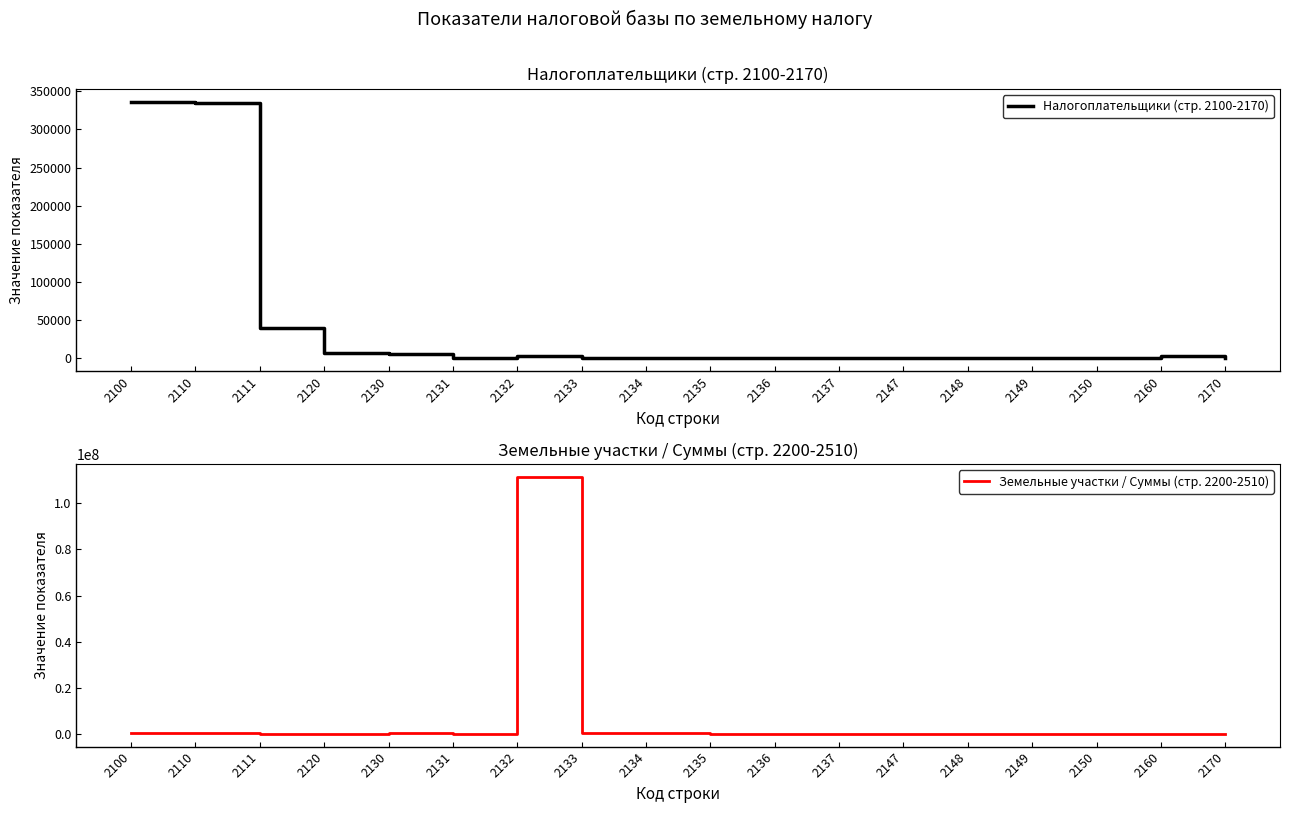

Reading left to right, list all the values displayed in this chart.

Налогоплательщики (стр. 2100-2170): 336471	334709	39236	7610	5338	3	2643	447	868	770	14	1	0	0	0	0	2904	5
Земельные участки / Суммы (стр. 2200-2510): 313302	309032	60117	63747	156125	29043	111452581	210072	113028	24097	24812	48135	1204	620	146	0	68	10